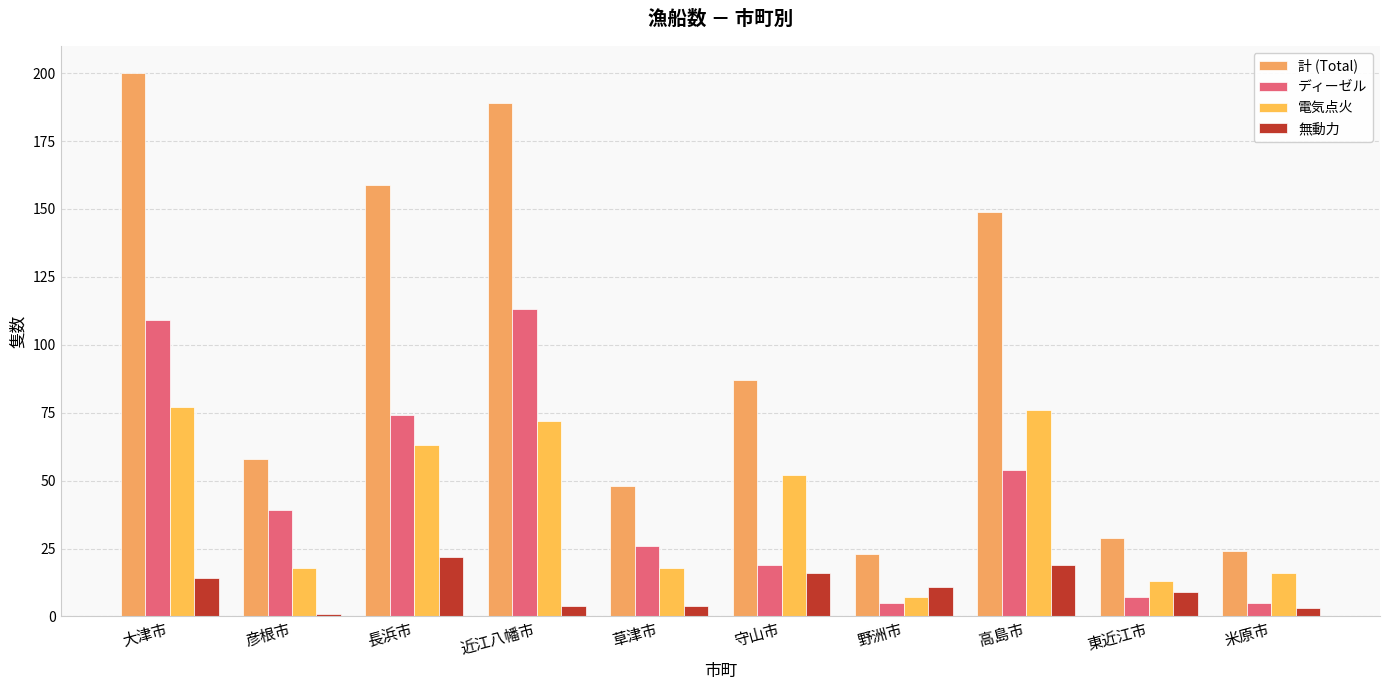

Is it true that 無動力 equals 9 at 東近江市?

True